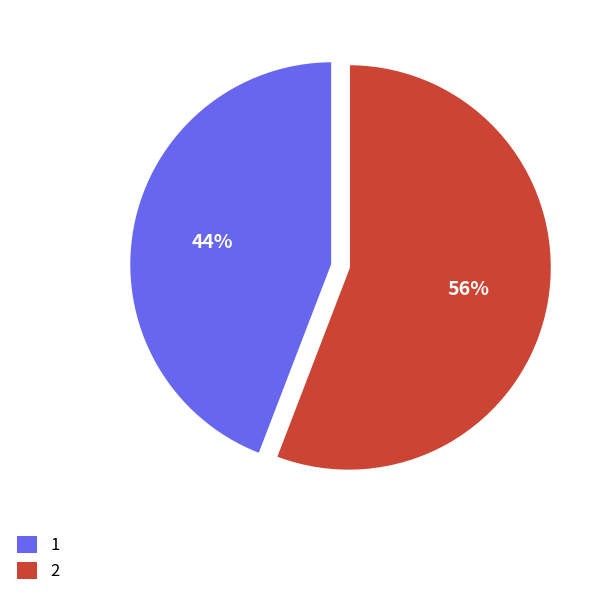

The 2 slice represents 62% of the pie. True or false?

False